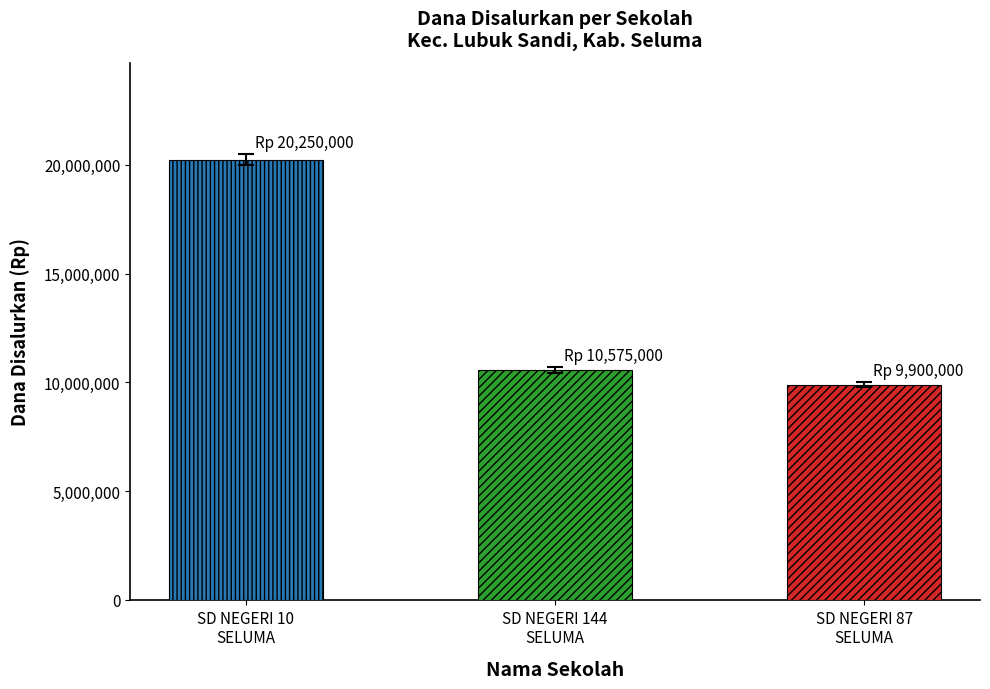

Does the chart contain any negative values?

No